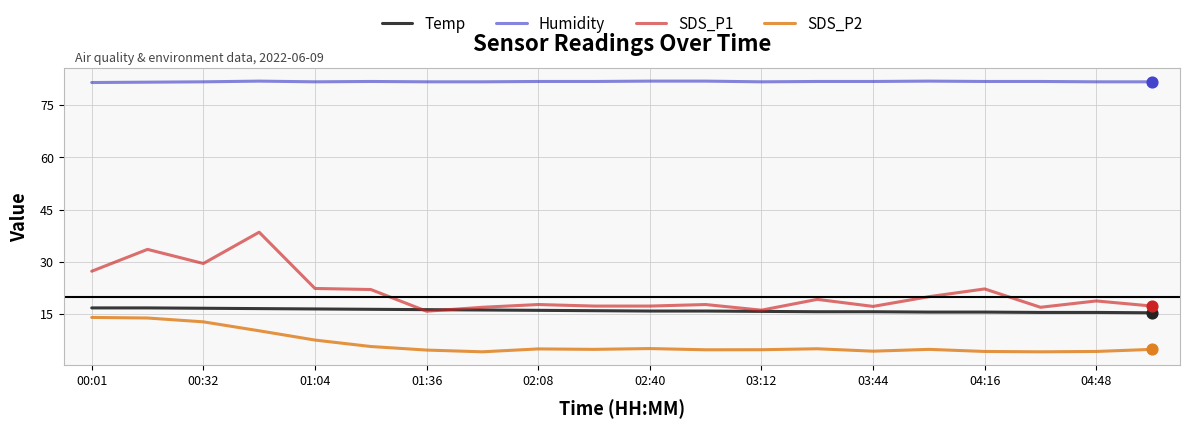

Which series has the largest total across all categories?

Humidity